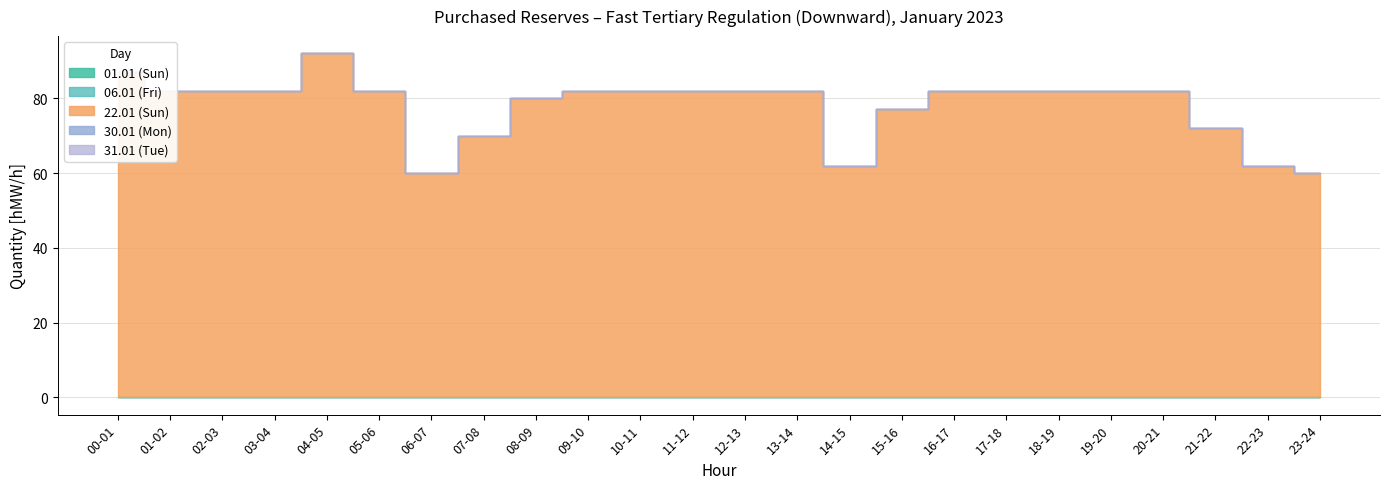

Reading left to right, list all the values displayed in this chart.

01.01 (Sun): 00-01=0	01-02=0	02-03=0	03-04=0	04-05=0	05-06=0	06-07=0	07-08=0	08-09=0	09-10=0	10-11=0	11-12=0	12-13=0	13-14=0	14-15=0	15-16=0	16-17=0	17-18=0	18-19=0	19-20=0	20-21=0	21-22=0	22-23=0	23-24=0
06.01 (Fri): 00-01=0	01-02=0	02-03=0	03-04=0	04-05=0	05-06=0	06-07=0	07-08=0	08-09=0	09-10=0	10-11=0	11-12=0	12-13=0	13-14=0	14-15=0	15-16=0	16-17=0	17-18=0	18-19=0	19-20=0	20-21=0	21-22=0	22-23=0	23-24=0
22.01 (Sun): 00-01=87	01-02=82	02-03=82	03-04=82	04-05=92	05-06=82	06-07=60	07-08=70	08-09=80	09-10=82	10-11=82	11-12=82	12-13=82	13-14=82	14-15=62	15-16=77	16-17=82	17-18=82	18-19=82	19-20=82	20-21=82	21-22=72	22-23=62	23-24=60
30.01 (Mon): 00-01=0	01-02=0	02-03=0	03-04=0	04-05=0	05-06=0	06-07=0	07-08=0	08-09=0	09-10=0	10-11=0	11-12=0	12-13=0	13-14=0	14-15=0	15-16=0	16-17=0	17-18=0	18-19=0	19-20=0	20-21=0	21-22=0	22-23=0	23-24=0
31.01 (Tue): 00-01=0	01-02=0	02-03=0	03-04=0	04-05=0	05-06=0	06-07=0	07-08=0	08-09=0	09-10=0	10-11=0	11-12=0	12-13=0	13-14=0	14-15=0	15-16=0	16-17=0	17-18=0	18-19=0	19-20=0	20-21=0	21-22=0	22-23=0	23-24=0